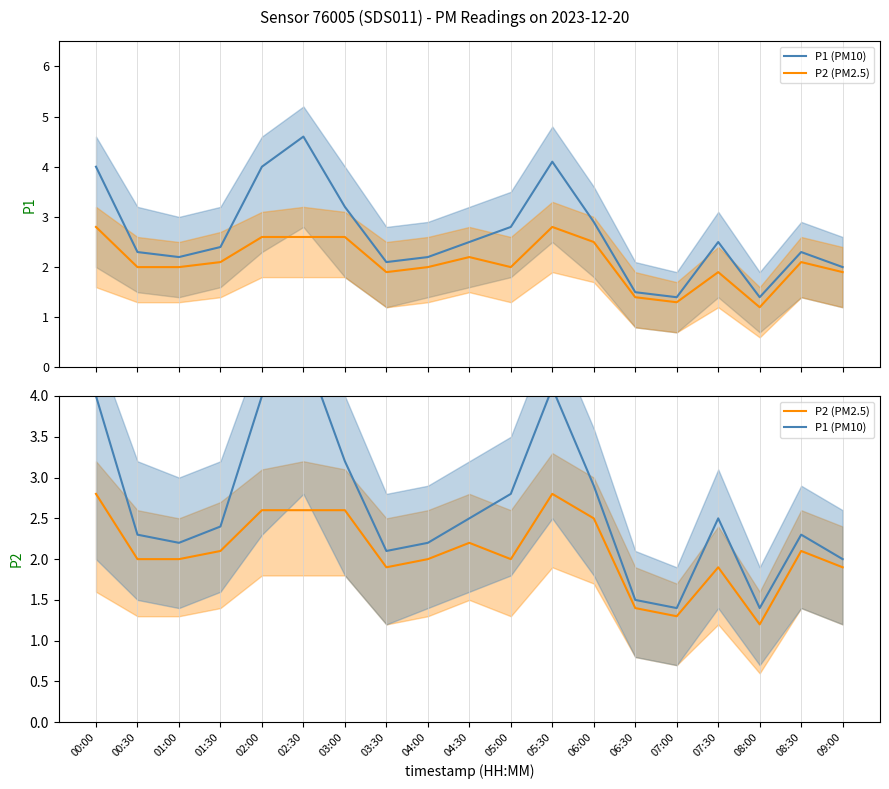

Is the value of P2 (PM2.5) at 08:00 greater than the value of P1 (PM10) at 06:00?

No